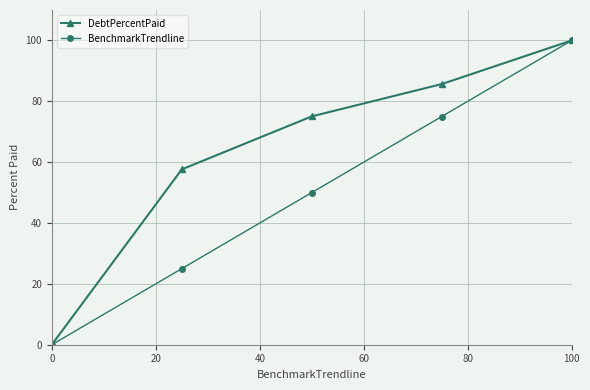

True or false: BenchmarkTrendline has more than 0 points higher than both neighbors.

False